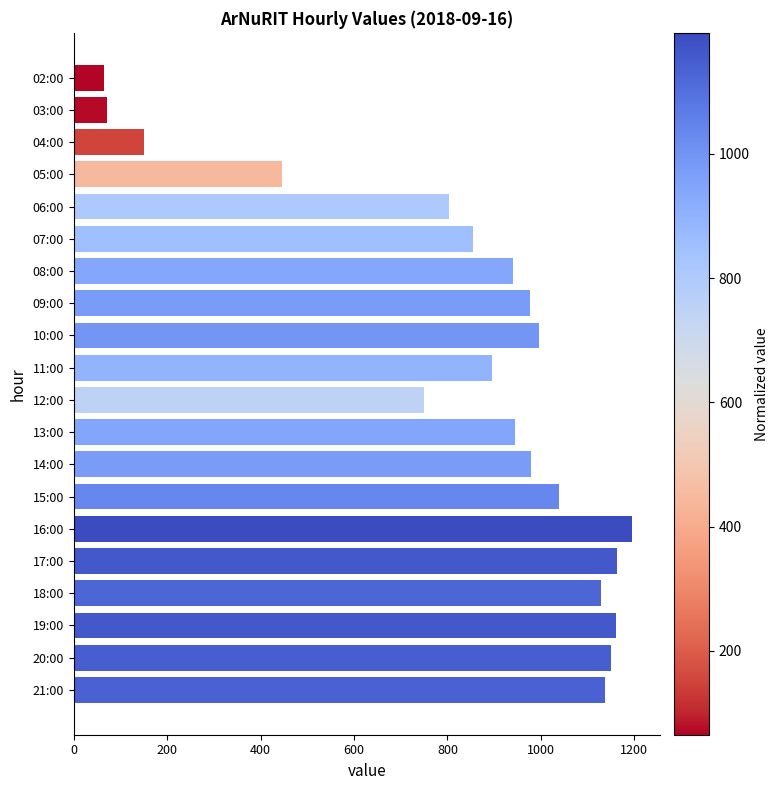

Is it true that the value at 14:00 is 978?

True